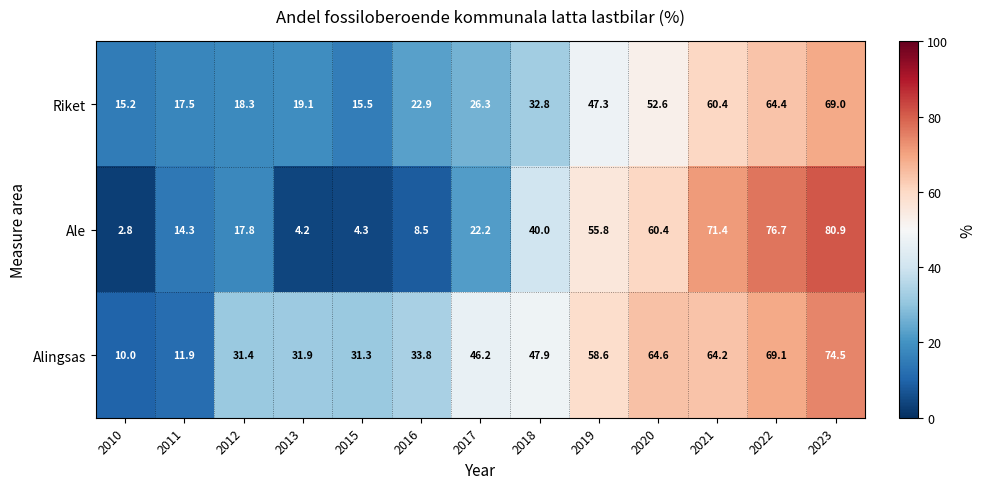

What is the difference between the highest and lowest values at 2016?

25.3